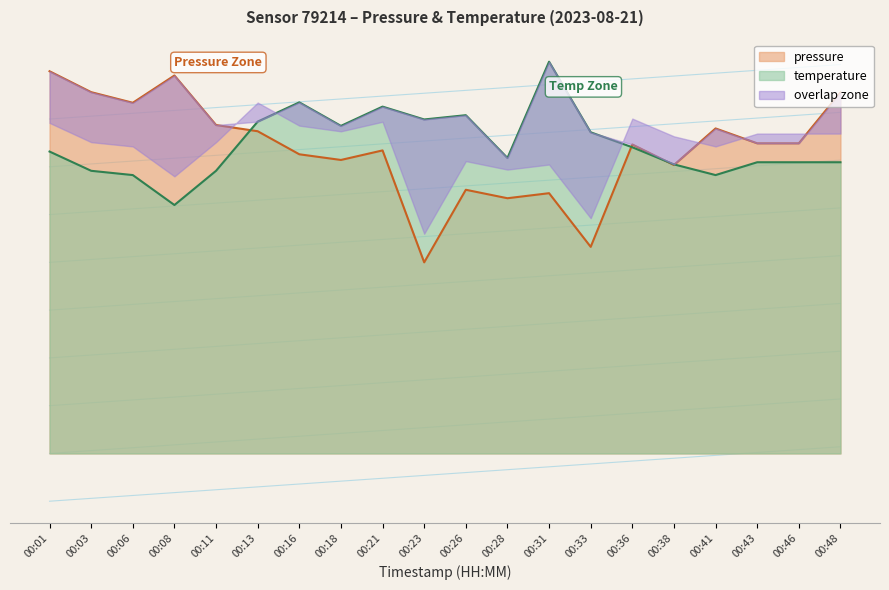

How many lines are shown in the chart?

2